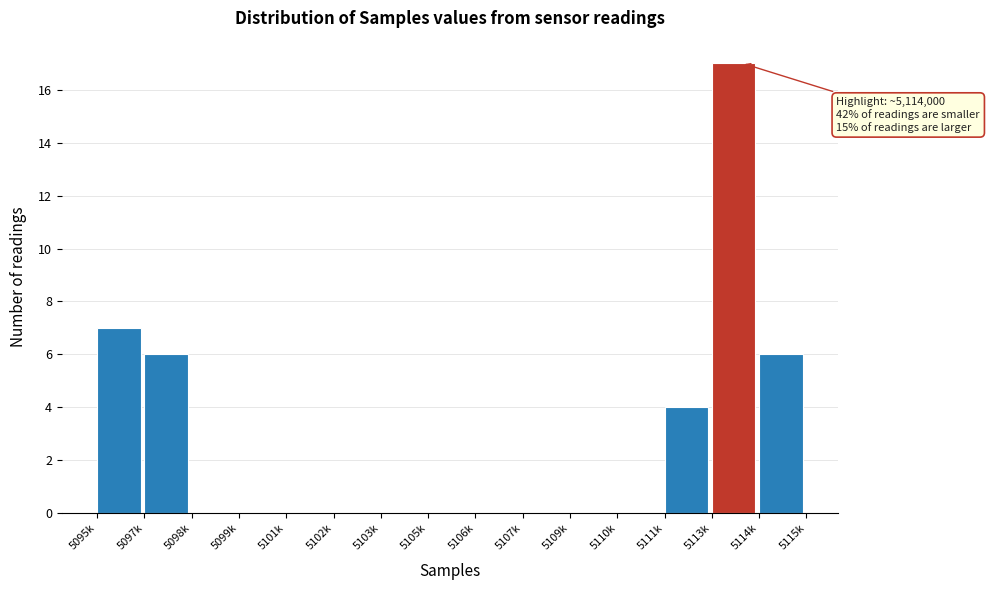

Reading left to right, extract all data points from this chart.

5095k=7	5097k=6	5098k=0	5099k=0	5101k=0	5102k=0	5103k=0	5105k=0	5106k=0	5107k=0	5109k=0	5110k=0	5111k=4	5113k=17	5114k=6